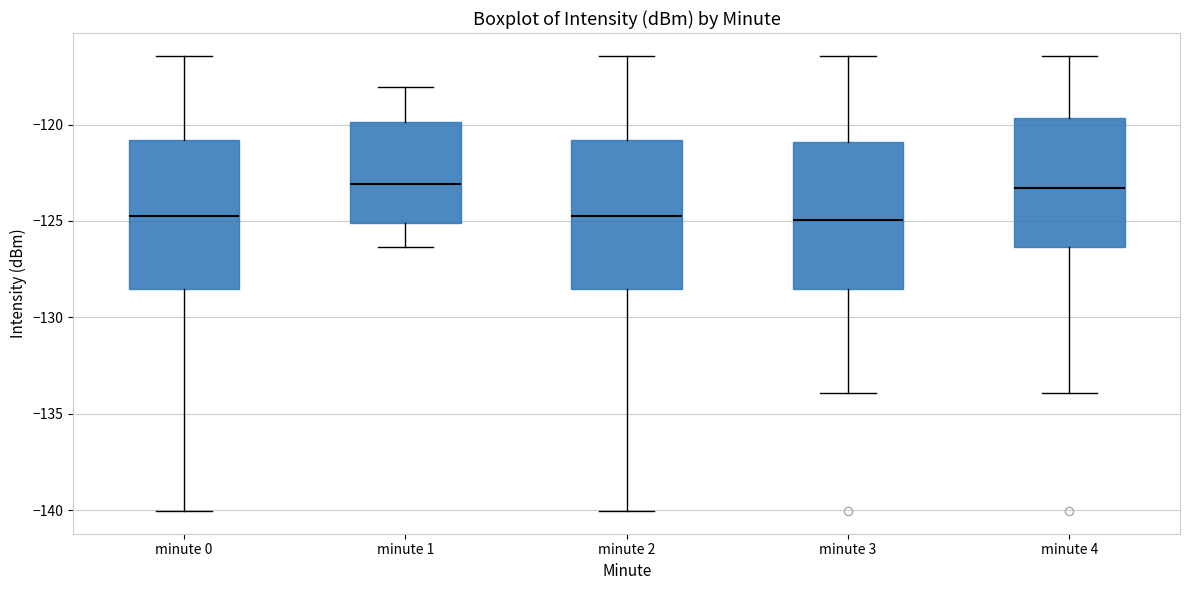

Reading left to right, read every box against the y-axis: the position of its median line, the range the box covers, and the ends of its whiskers. The values are not printed on the chart, so give them approximately, as read against the axis.

minute 0: median -124.5, box -128.5 to -121.0, whiskers -140.0 to -116.5
minute 1: median -123.0, box -125.0 to -120.0, whiskers -126.5 to -118.0
minute 2: median -124.5, box -128.5 to -121.0, whiskers -140.0 to -116.5
minute 3: median -125.0, box -128.5 to -121.0, whiskers -134.0 to -116.5
minute 4: median -123.5, box -126.5 to -119.5, whiskers -134.0 to -116.5